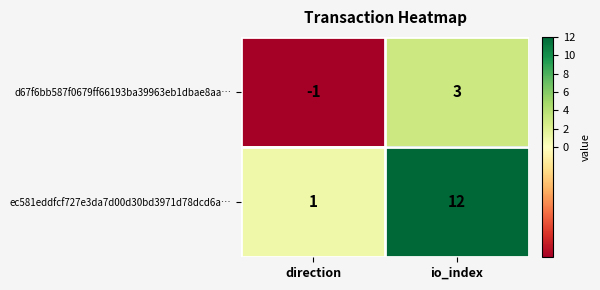

At how many categories does at least one series exceed 4?

1